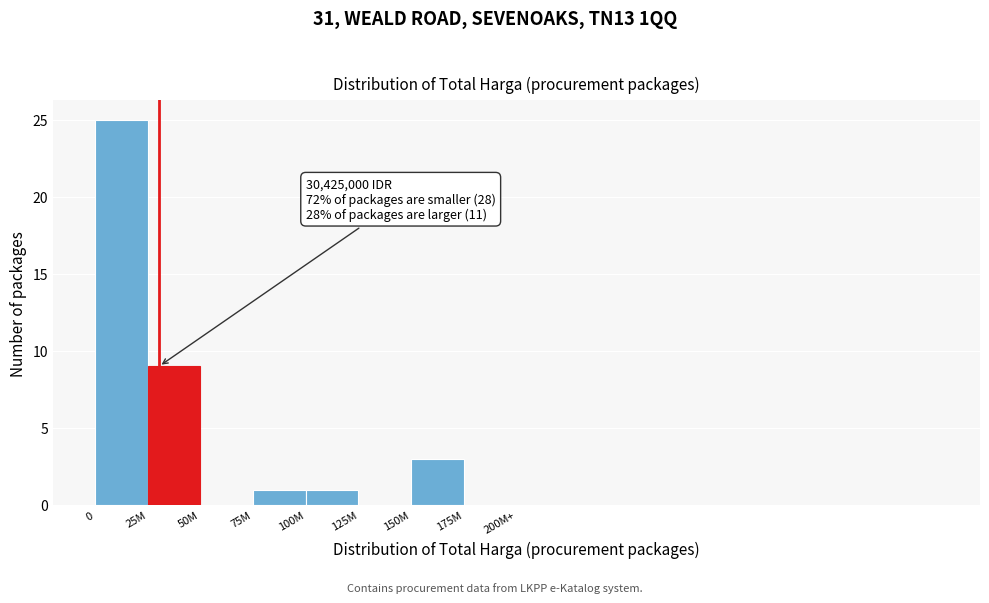

Is it true that the value at 0 is 41?

False